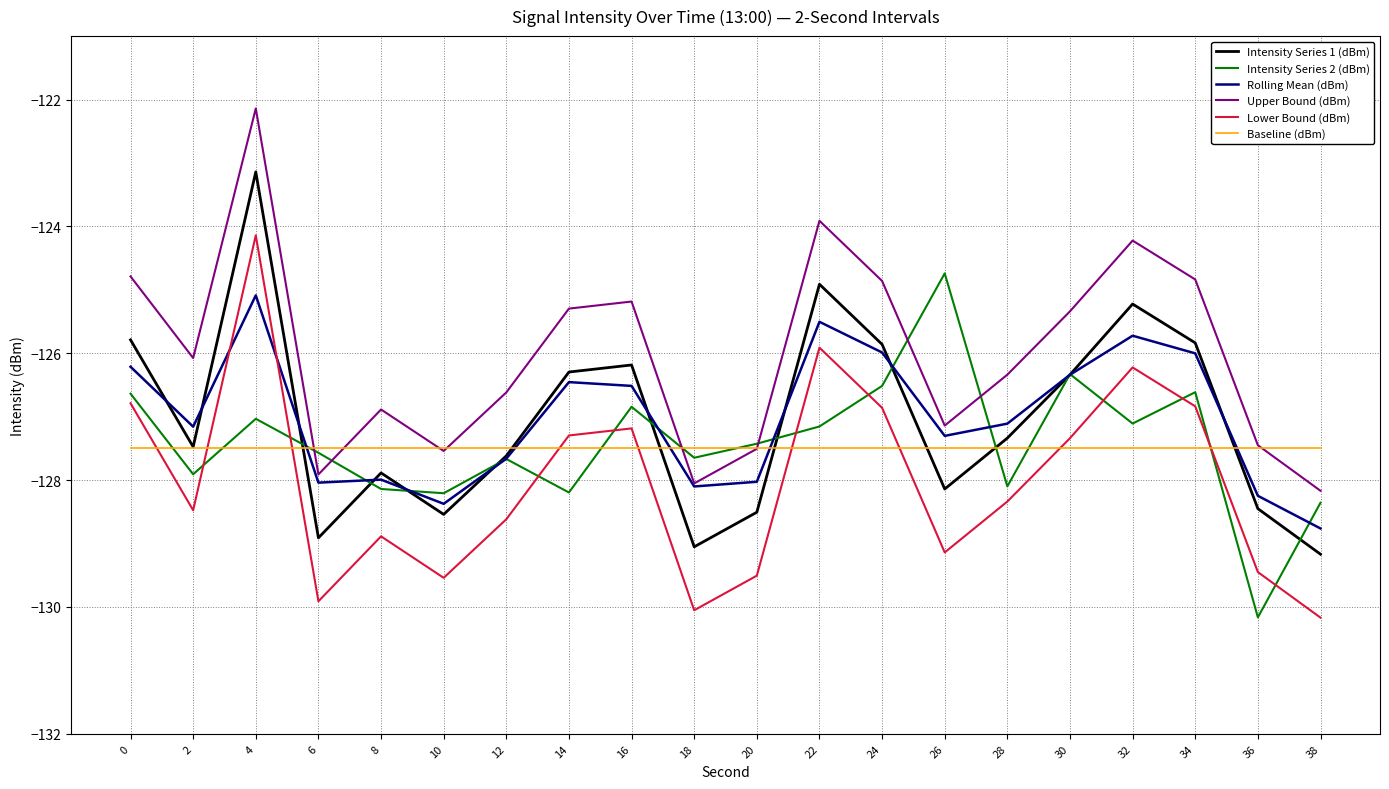

What value does the Rolling Mean (dBm) series have at 8?

-128.0